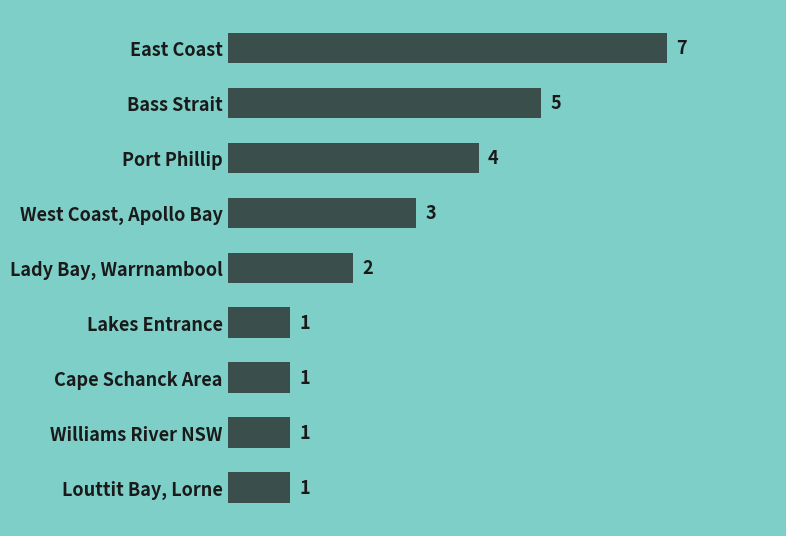

Which label corresponds to the largest value in the chart?

East Coast